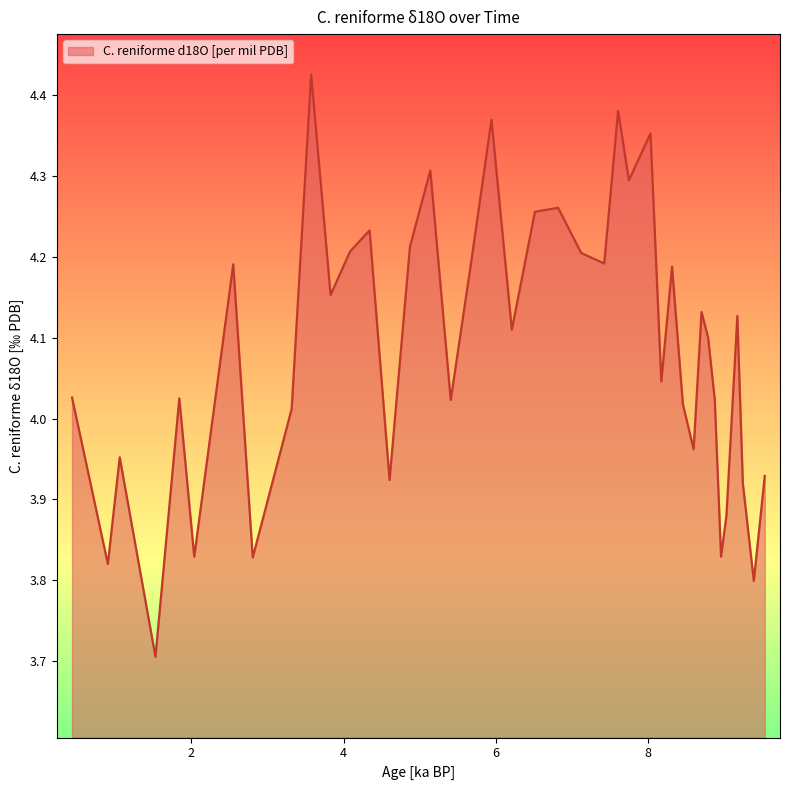

What is the difference between the maximum and minimum values?

0.7